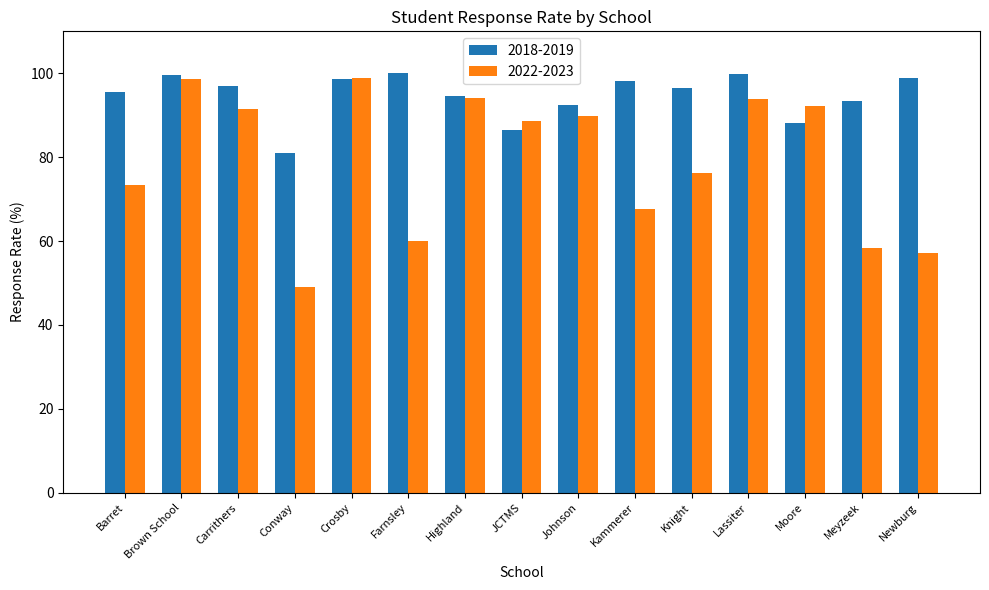

What is the label of the 13th bar from the left?

Moore